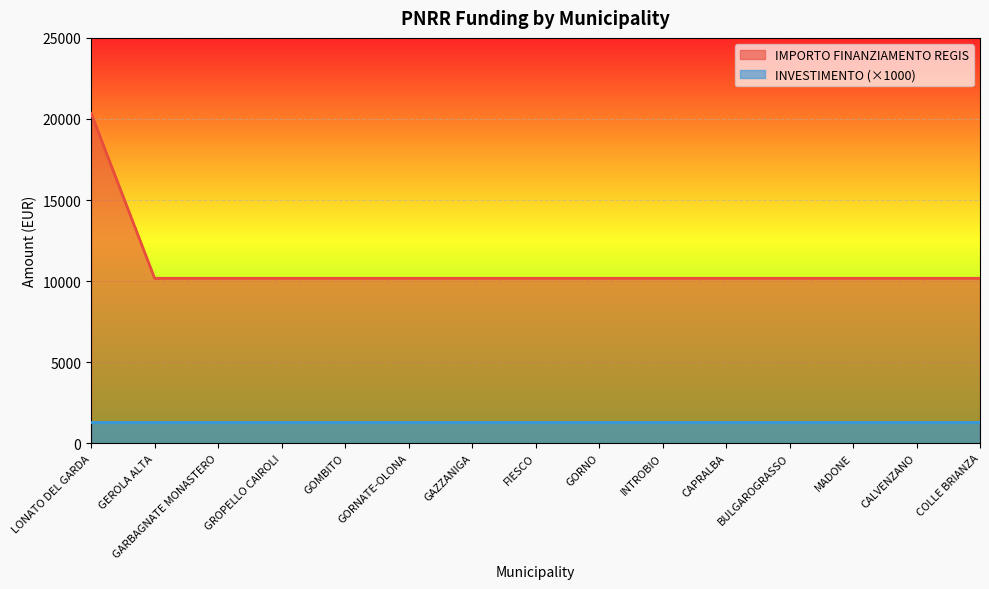

What is the difference between the maximum and minimum values?

10172